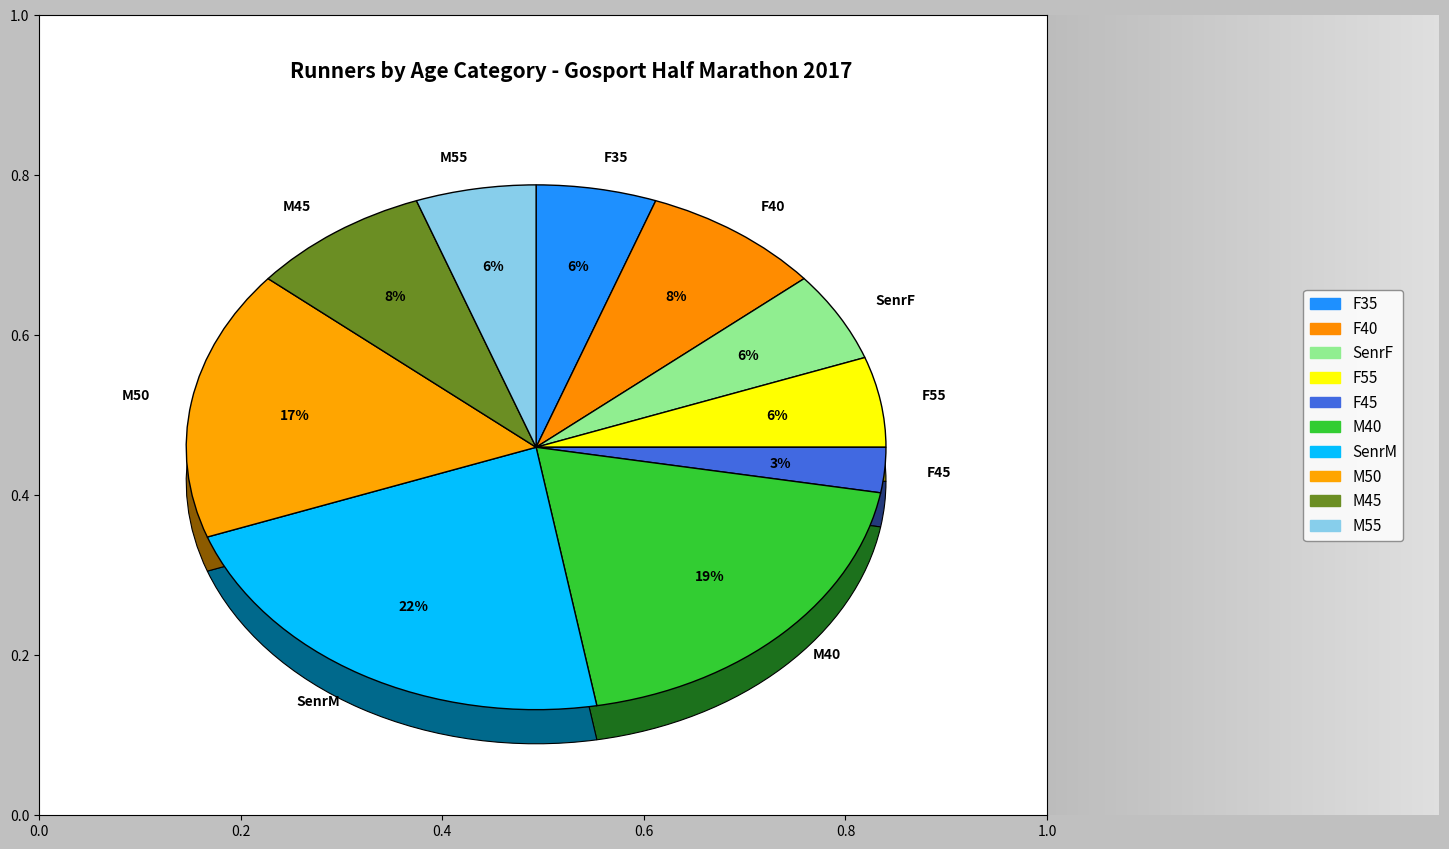

Count the number of slices in the pie.

10